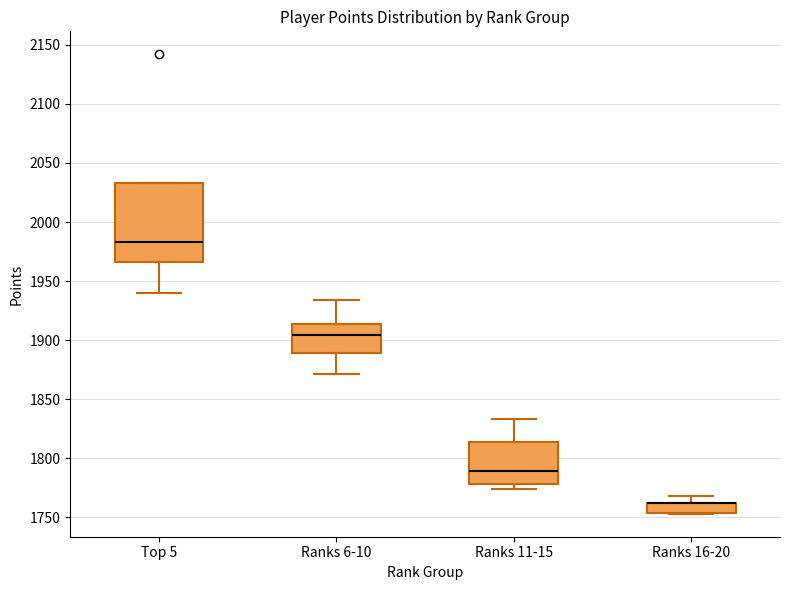

Where is the lower edge of the box for Ranks 11-15 on the y-axis? The values are not printed on the chart, so give them approximately, as read against the axis.

1780